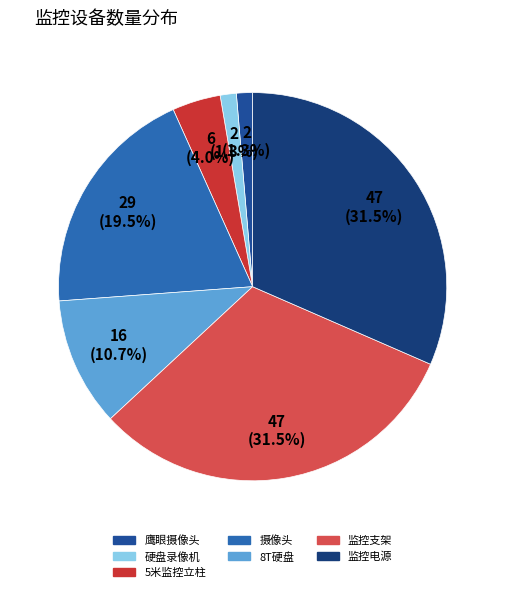

Does any single category account for the majority?

No